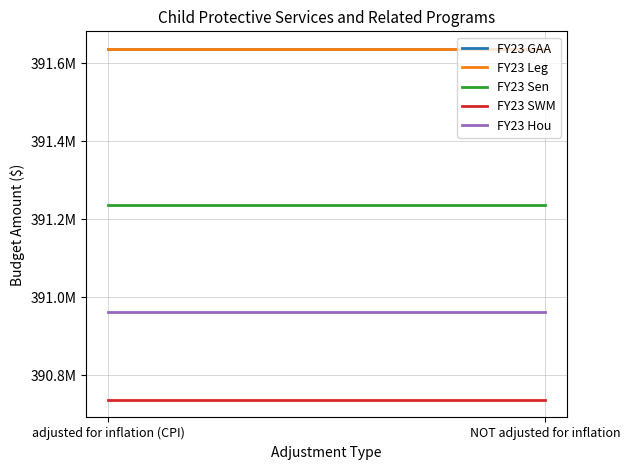

At which label is FY23 SWM closest to 390737110?

adjusted for inflation (CPI)